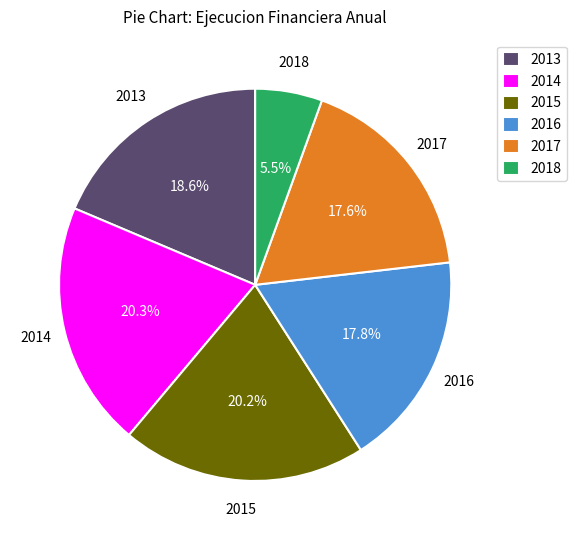

To the nearest percent, what is the combined percentage of 2016 and 2018?

23%